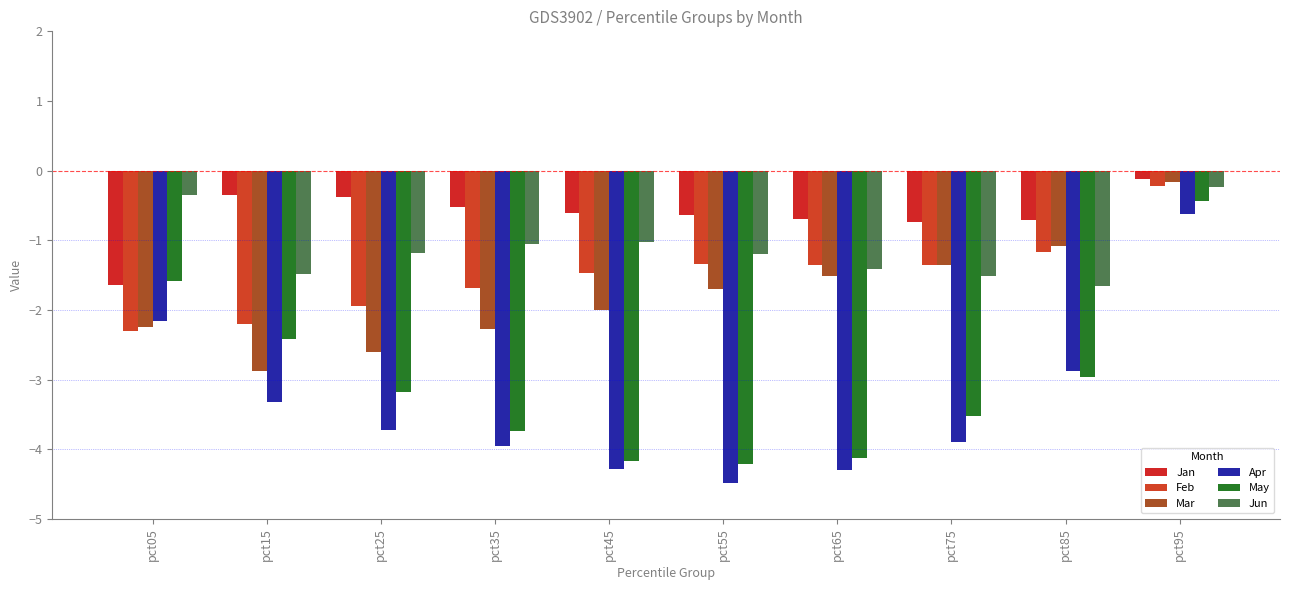

At which label does Feb first exceed -1?

pct95